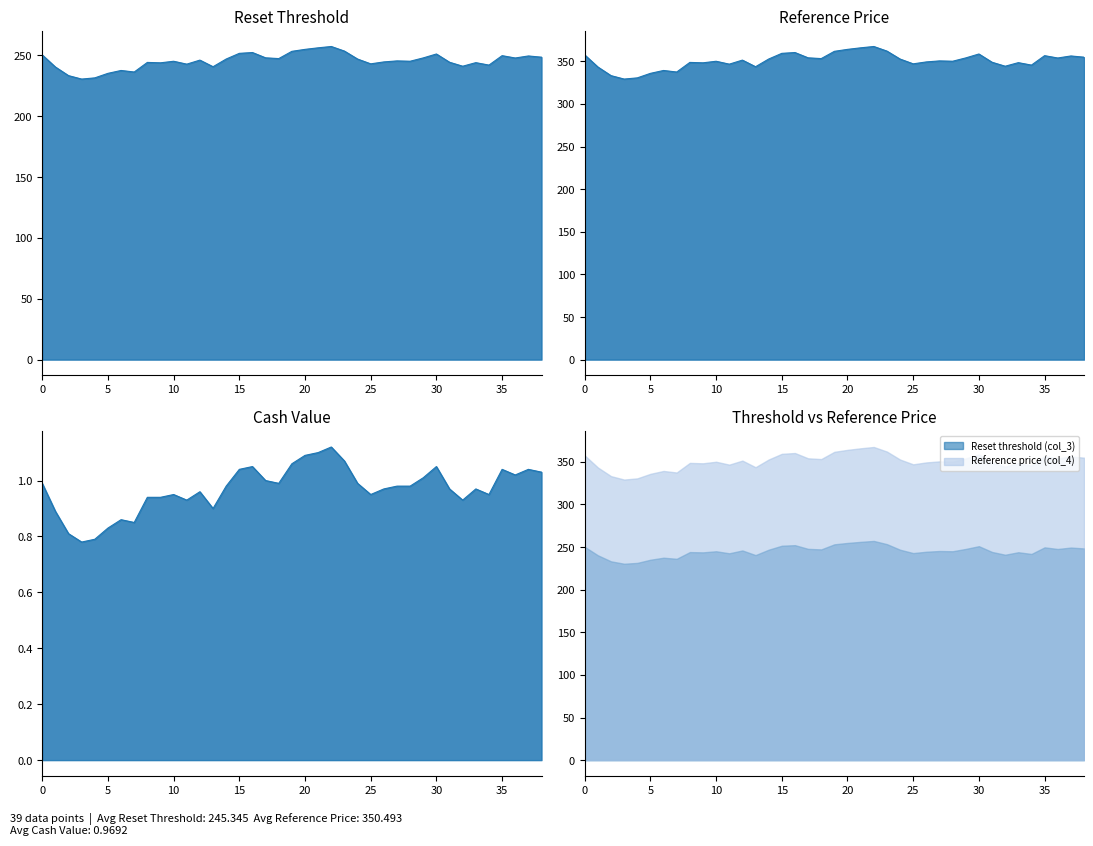

What is the value of the Cash value (col_2) point at the 18th from the left?

1.0